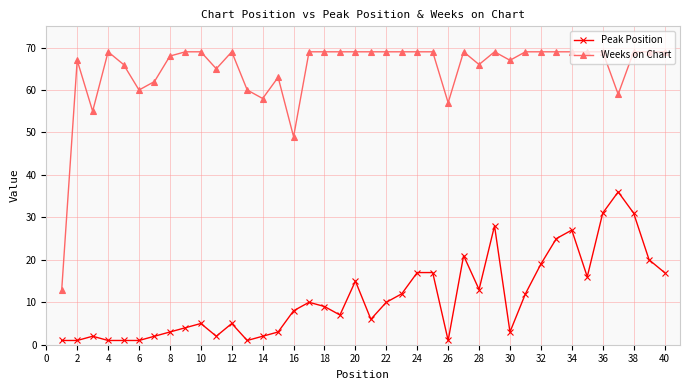

How many values in the Weeks on Chart series are below 69?

16